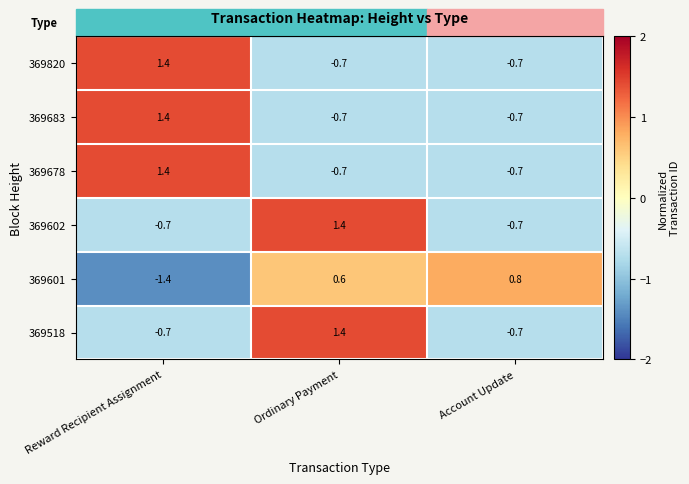

Rank the categories by 369601 value from highest to lowest.

Account Update, Ordinary Payment, Reward Recipient Assignment